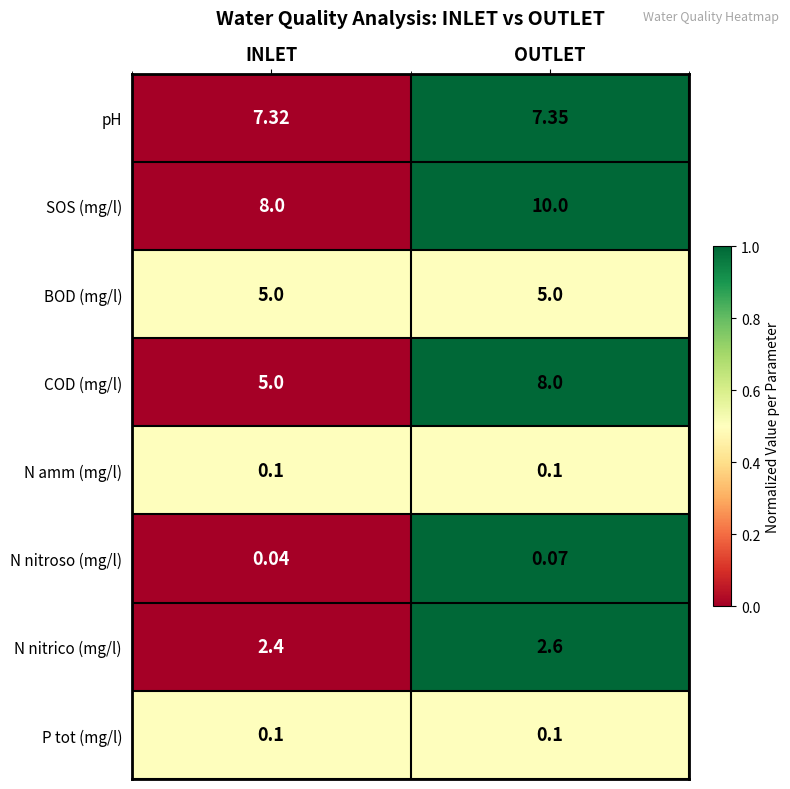

Which label corresponds to the smallest value in the chart?

INLET